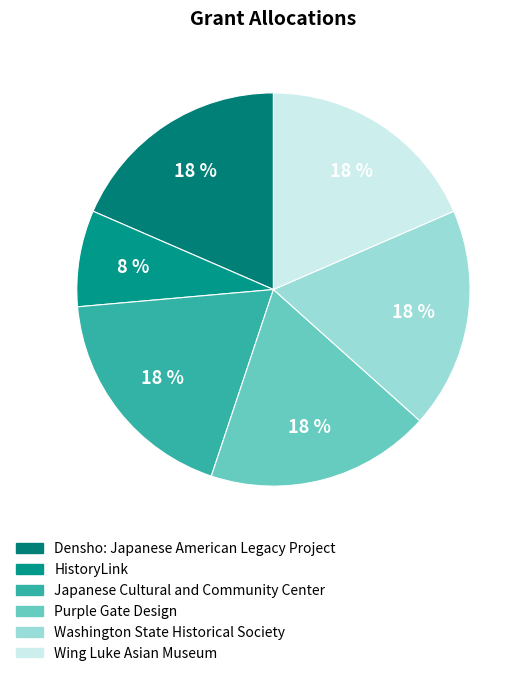

Count the number of slices in the pie.

6